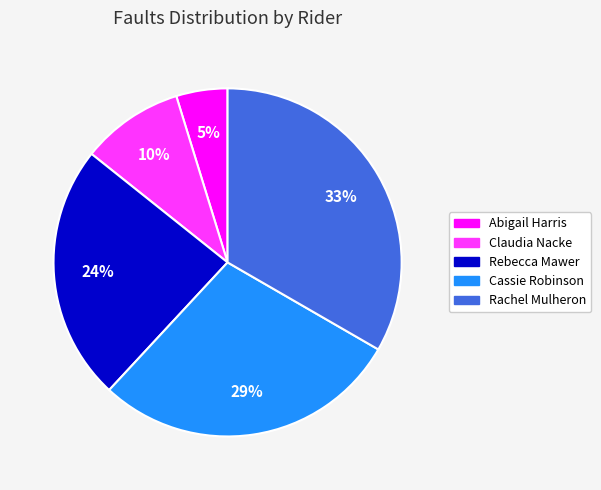

To the nearest percent, what percentage of the pie is Claudia Nacke?

10%